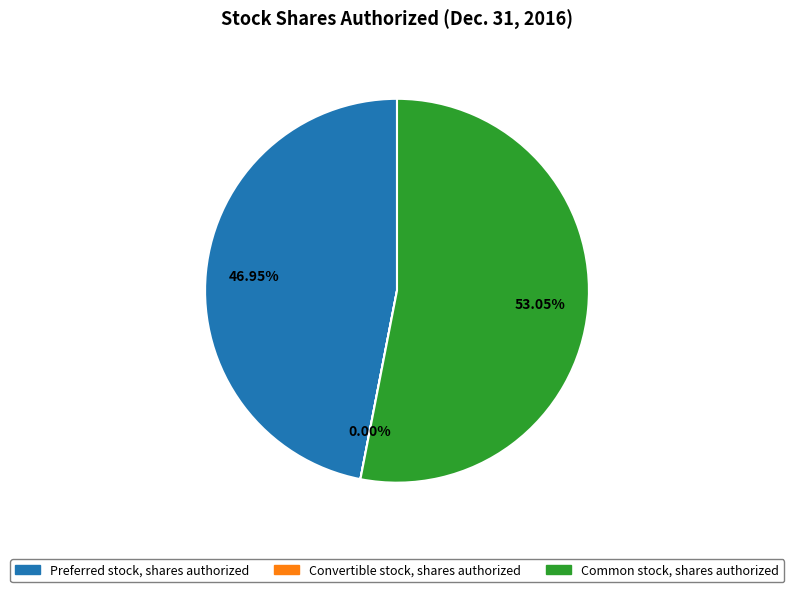

To the nearest percent, what portion does Common stock, shares authorized represent?

53%